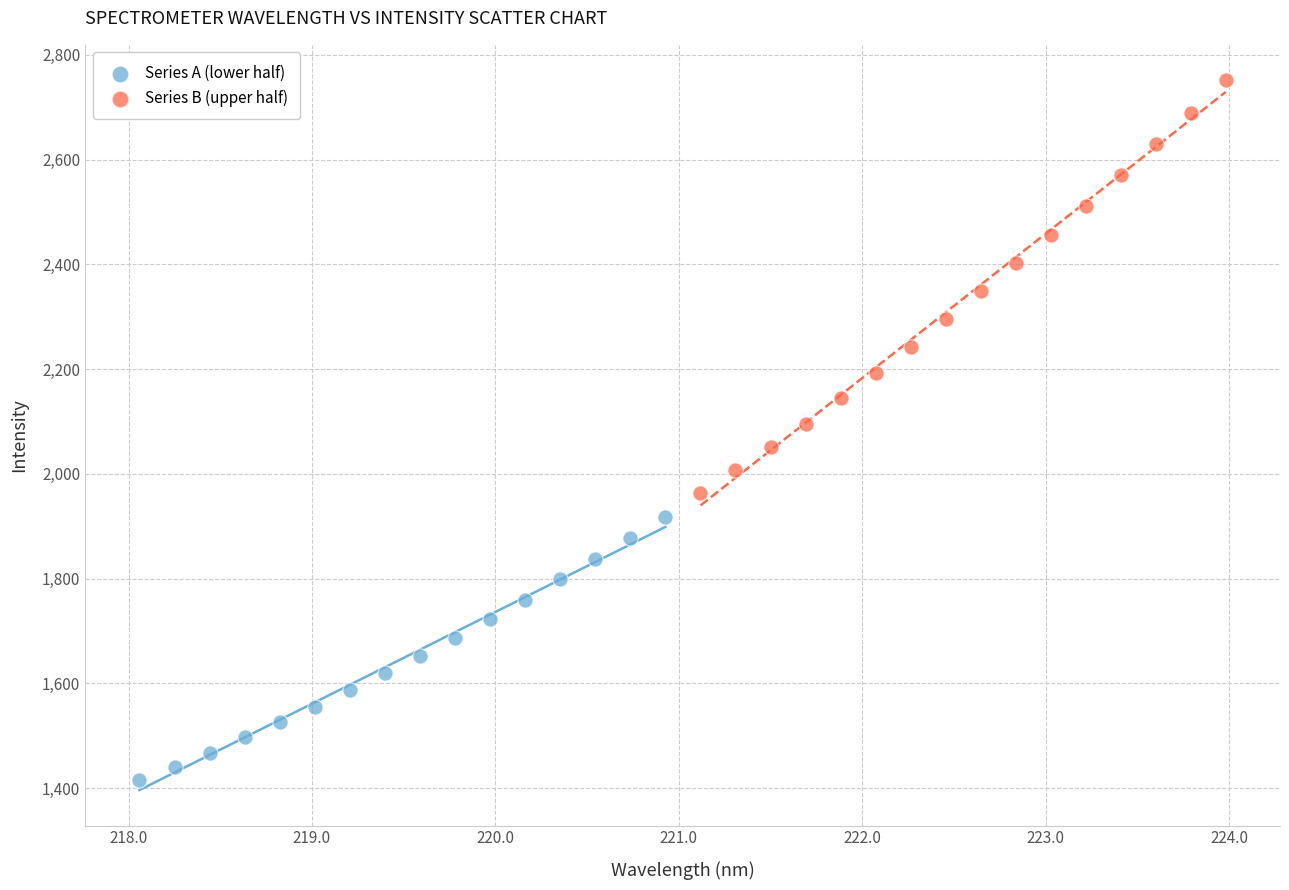

Which series has the widest spread of Y values?

Series B (upper half)